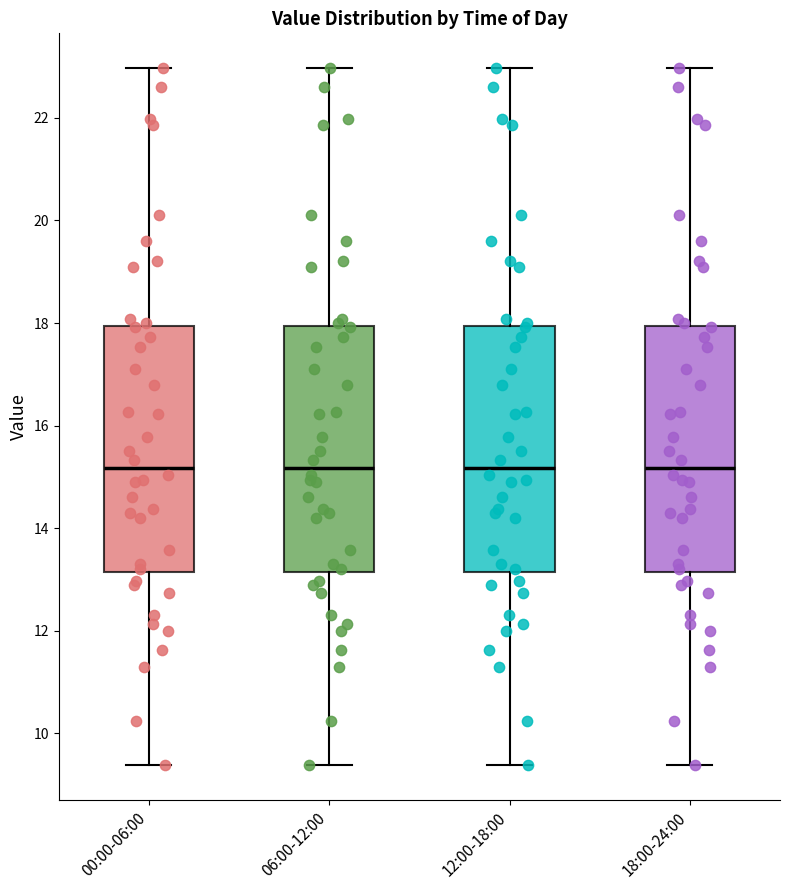

Reading left to right, read every box against the y-axis: the position of its median line, the range the box covers, and the ends of its whiskers. The values are not printed on the chart, so give them approximately, as read against the axis.

00:00-06:00: median 15.2, box 13.2 to 18.0, whiskers 9.4 to 23.0
06:00-12:00: median 15.2, box 13.2 to 18.0, whiskers 9.4 to 23.0
12:00-18:00: median 15.2, box 13.2 to 18.0, whiskers 9.4 to 23.0
18:00-24:00: median 15.2, box 13.2 to 18.0, whiskers 9.4 to 23.0